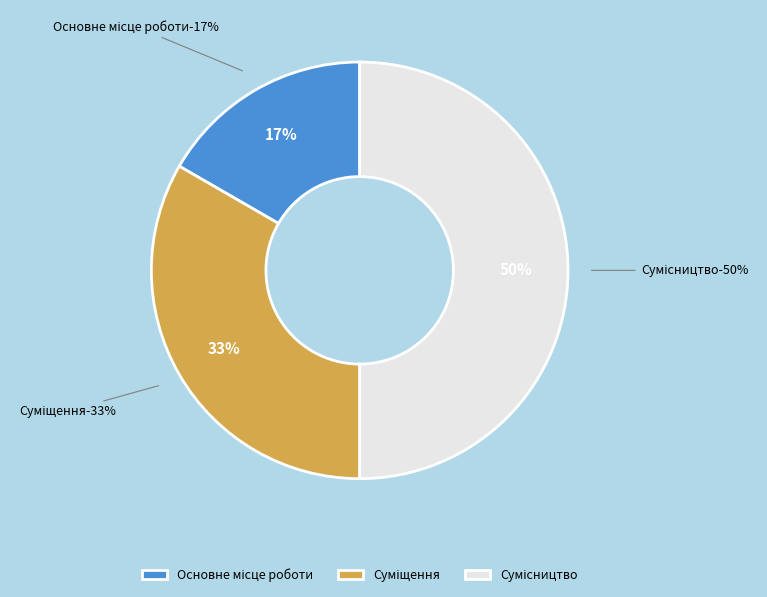

What is the total percentage of Сумісництво and Суміщення?

83.3%